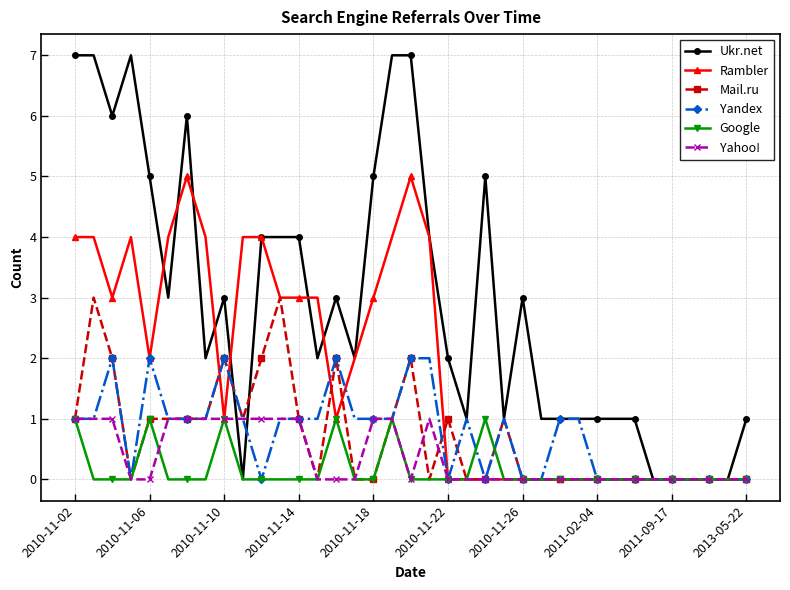

True or false: Google has more than 0 interior local peaks.

True